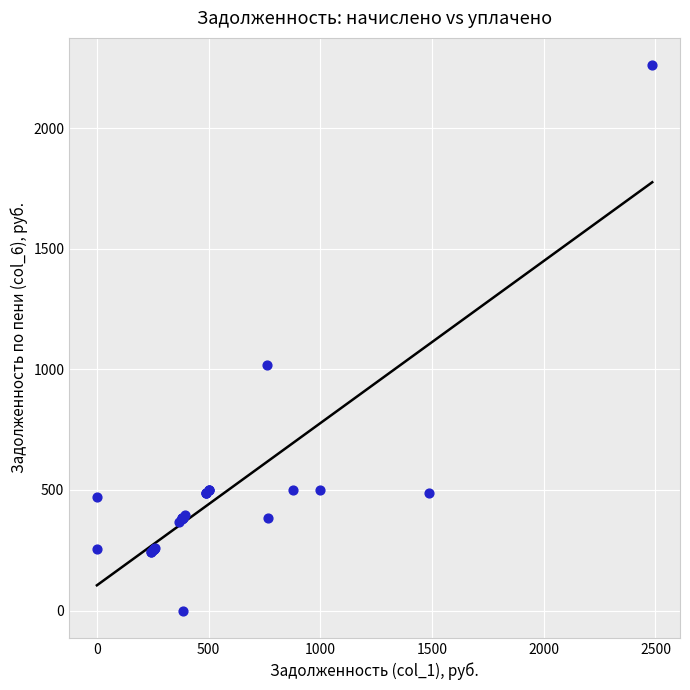

What Y value in the scatter plot is closest to 1130?

1018.4